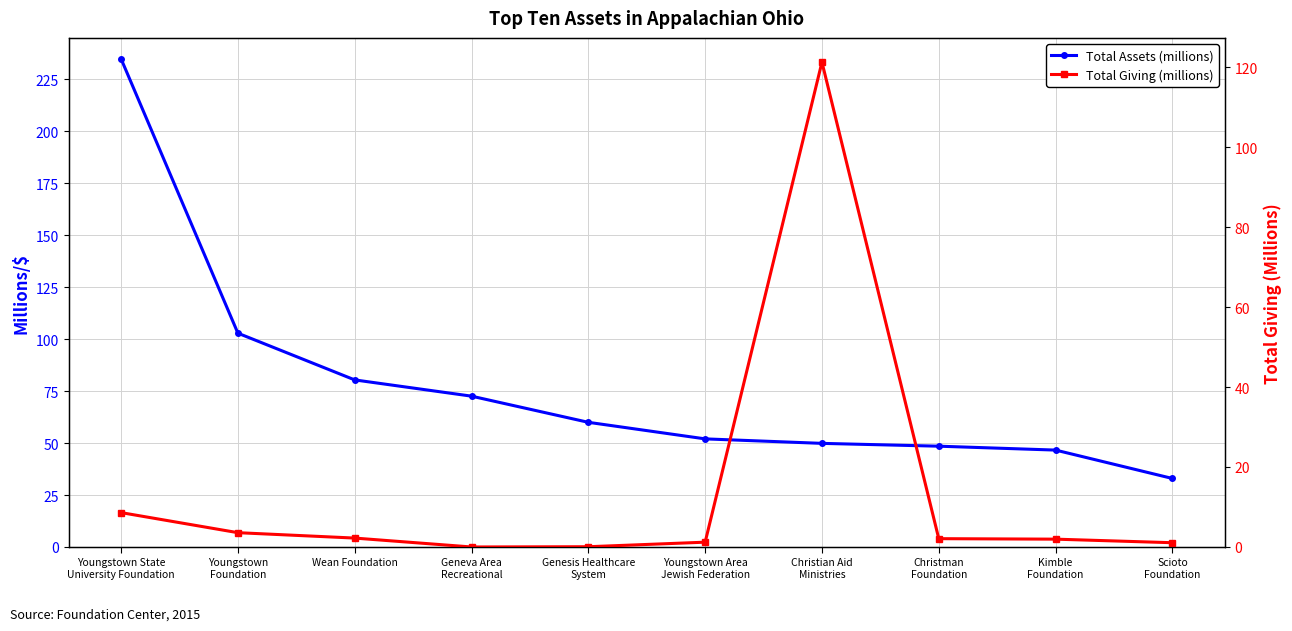

How many intersections are there between Total Assets (millions) and Total Giving (millions)?

2